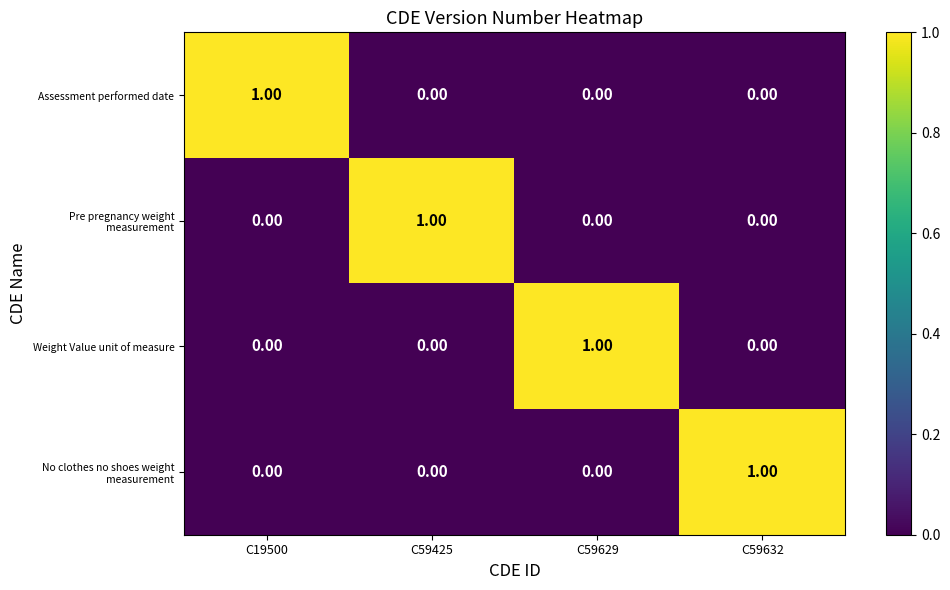

At how many categories does at least one series exceed 0?

4